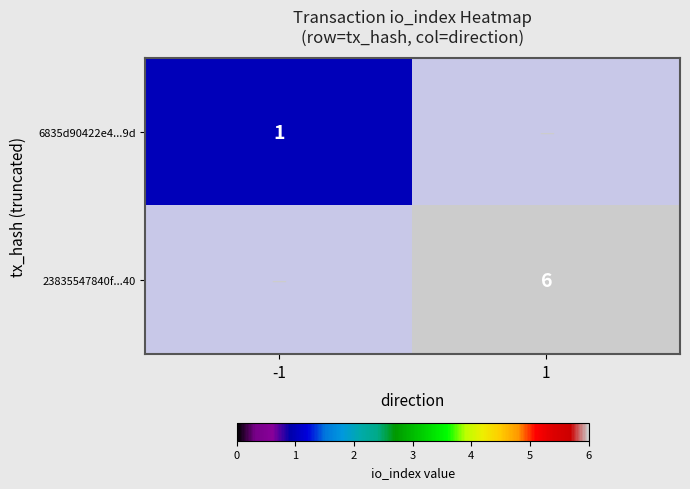

What is the difference between the highest and lowest values at -1?

1